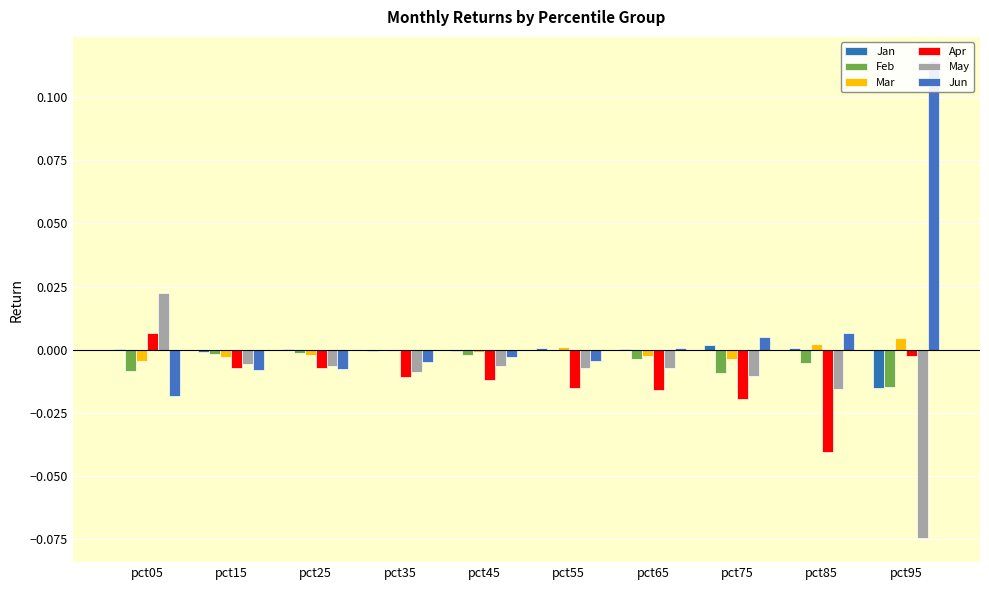

At which label does Jun first exceed 0?

pct65